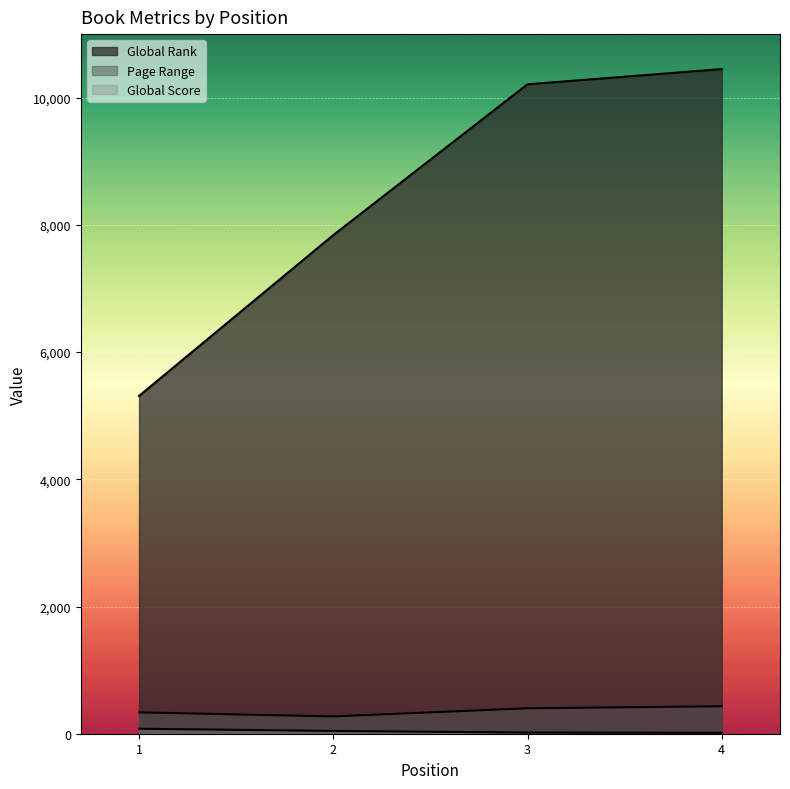

Which series has the widest spread of values?

Global Rank